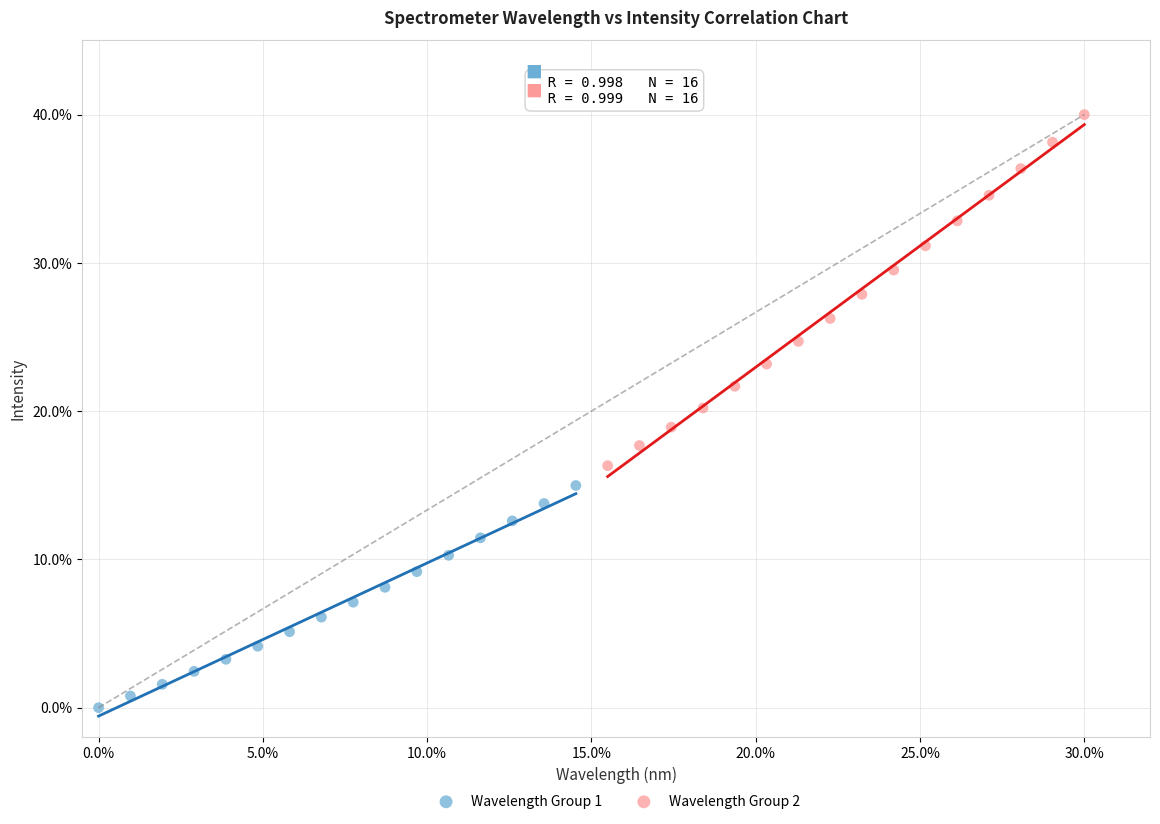

Which series has the largest Y range (max minus min)?

Wavelength Group 2